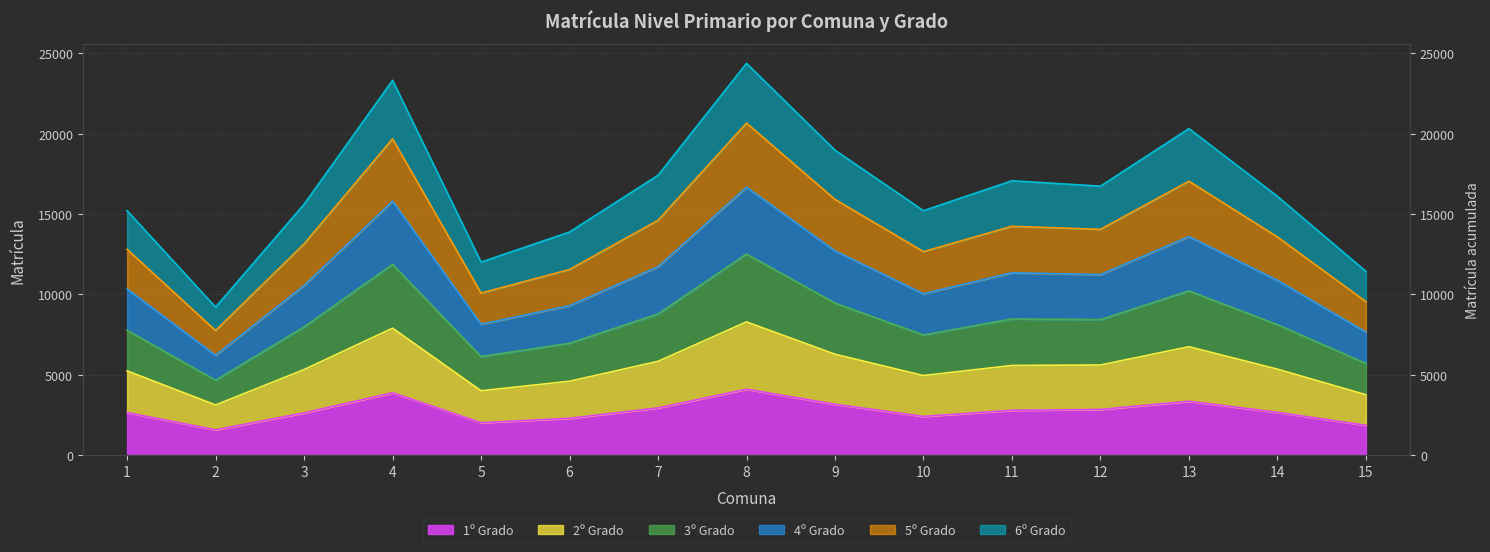

True or false: 6º Grado has a value of 12510 at 8.

True